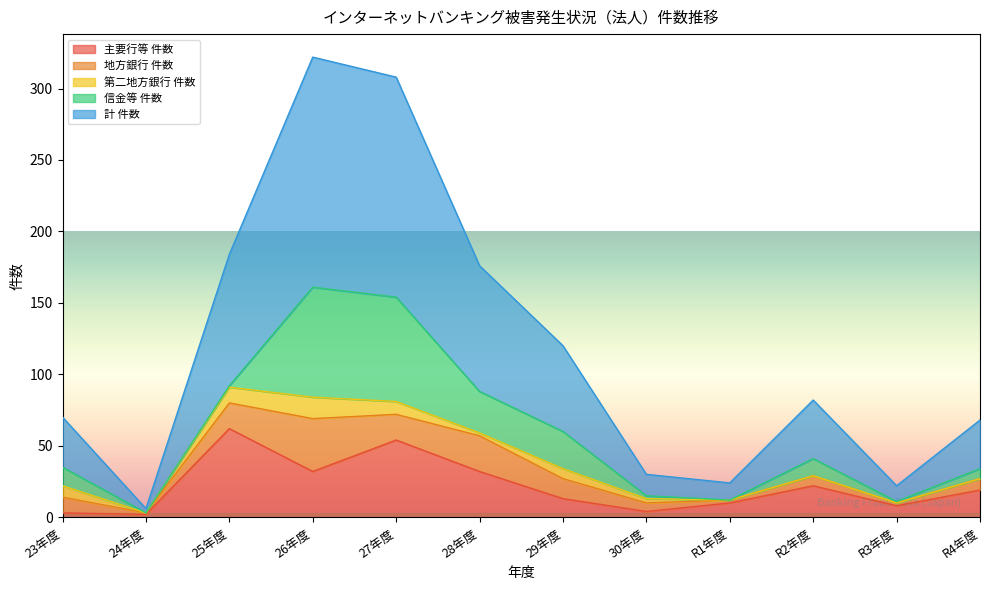

Where does the 第二地方銀行 件数 series first go above 3?

23年度